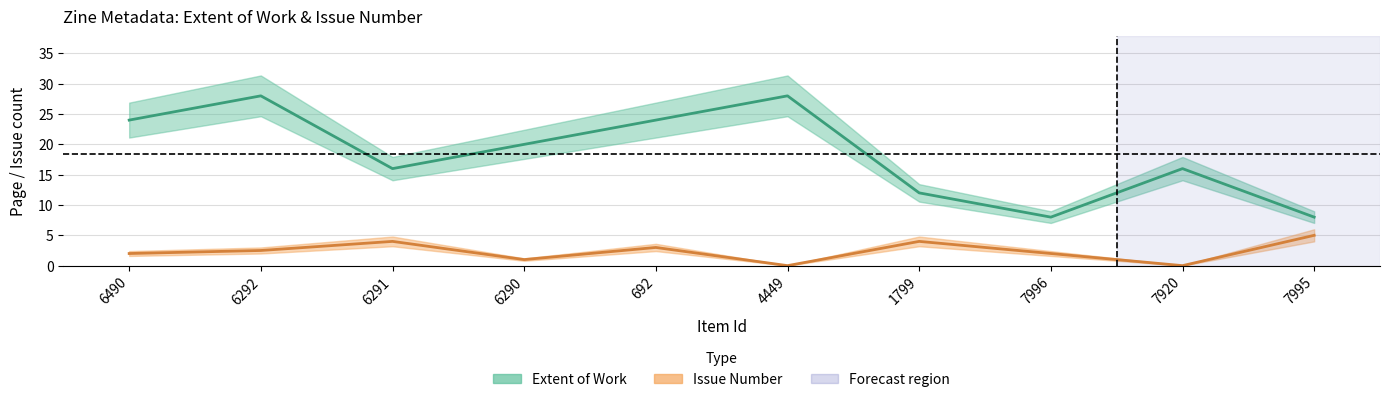

Does the chart have visible grid lines?

Yes